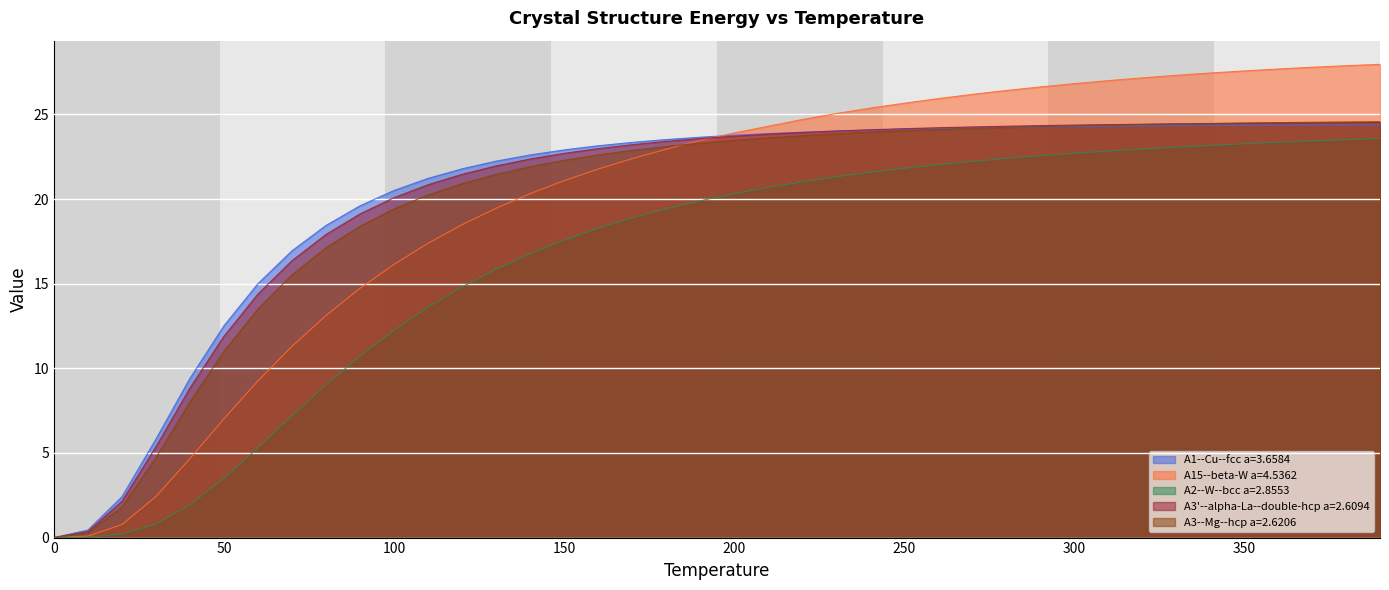

What is the sum of the A3--Mg--hcp a=2.6206 values at 320 and 360?

48.9